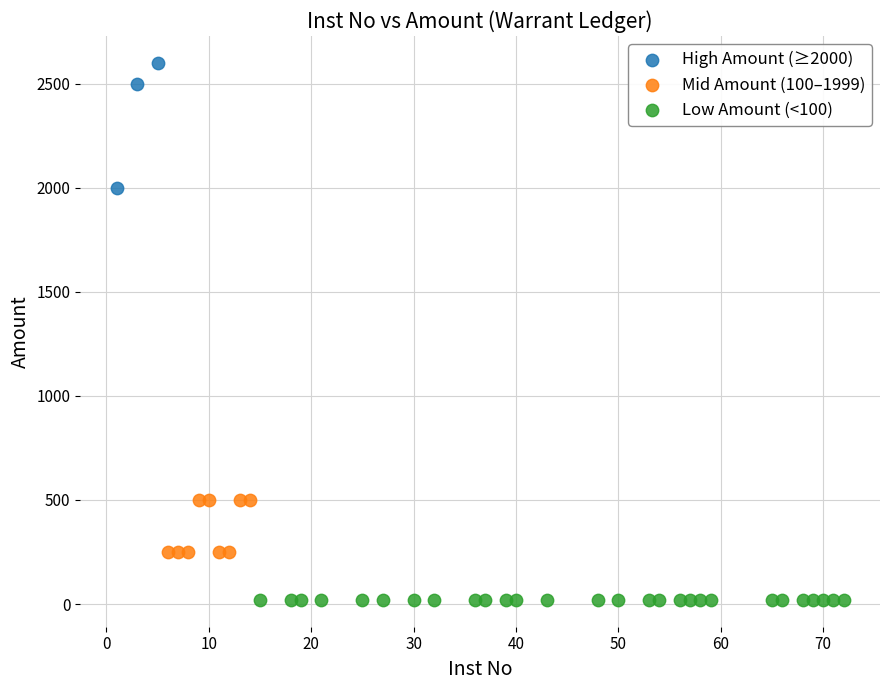

Which series reaches the minimum Y coordinate?

Low Amount (<100)